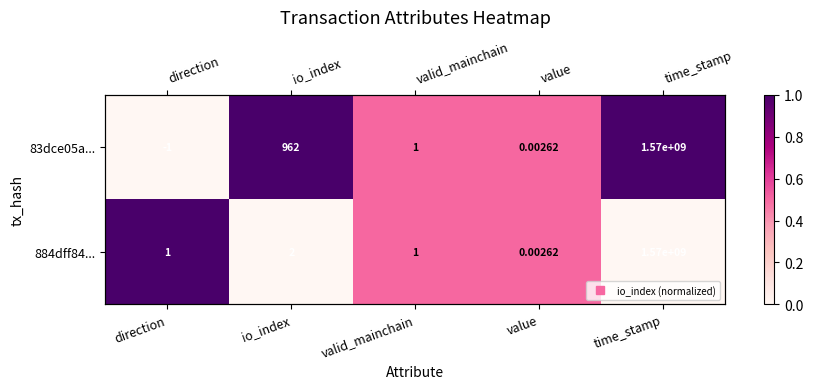

How many values in 83dce05a... are above zero?

4